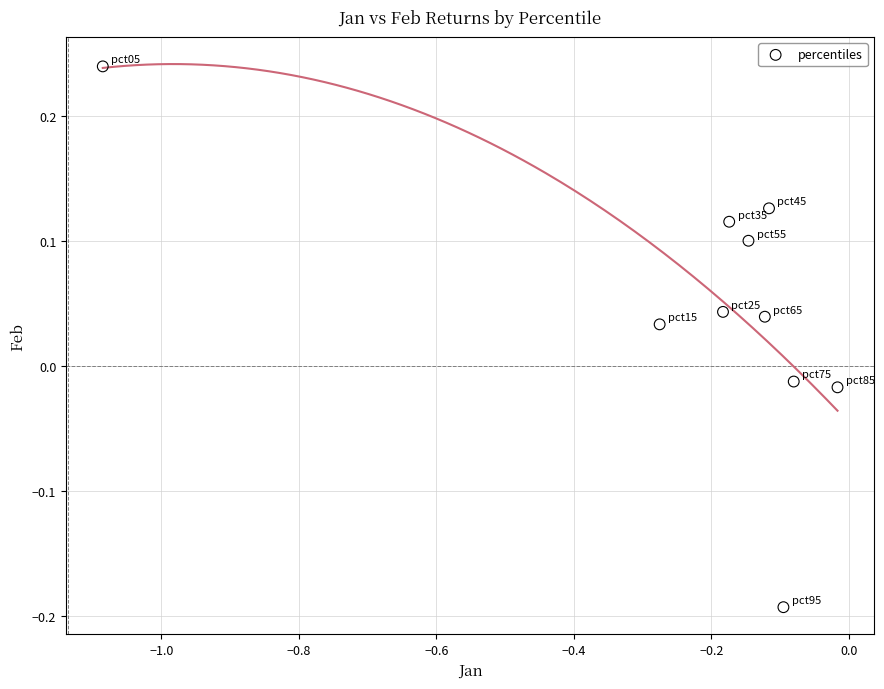

What is the range of Y values (max minus min)?

0.4